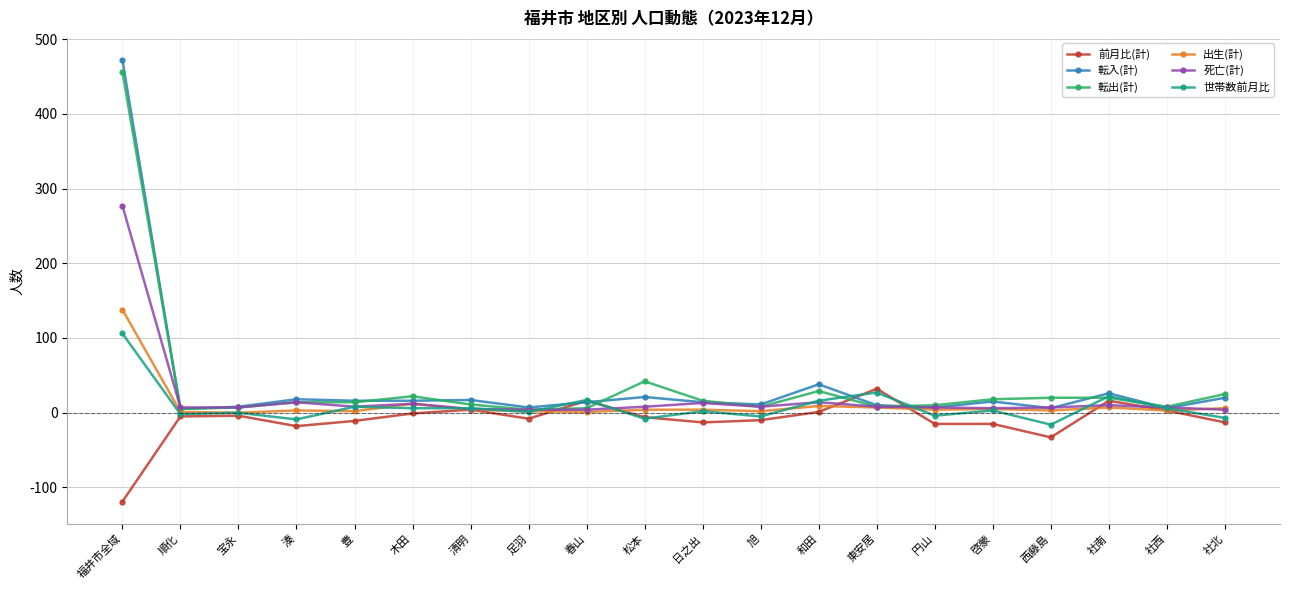

What is the difference between the highest and lowest values at 東安居?

25